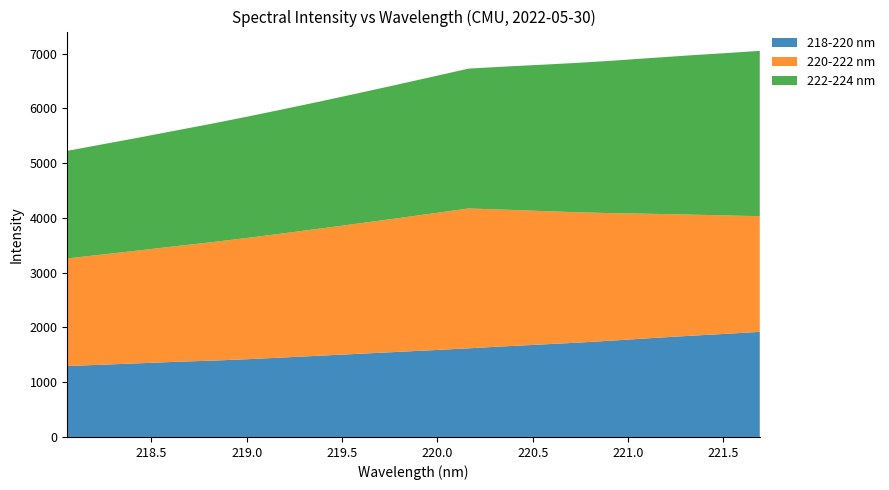

Reading left to right, extract all data points from this chart.

218-220 nm: 1295.3	1320.5	1346.2	1372.9	1394.1	1421.5	1453.5	1486.2	1518.8	1551.4	1584.0	1618.4	1655.1	1688.3	1722.1	1761.5	1804.0	1844.0	1880.5	1918.9
220-222 nm: 1964.3	2013.4	2062.2	2112.5	2165.1	2217.8	2270.5	2324.4	2380.3	2437.2	2495.2	2553.2	2495.2	2437.2	2380.3	2324.4	2270.5	2217.8	2165.1	2112.5
222-224 nm: 1964.3	2013.4	2062.2	2112.5	2165.1	2217.8	2270.5	2324.4	2380.3	2437.2	2495.2	2553.2	2612.0	2670.0	2728.0	2786.0	2844.0	2902.0	2960.0	3018.0